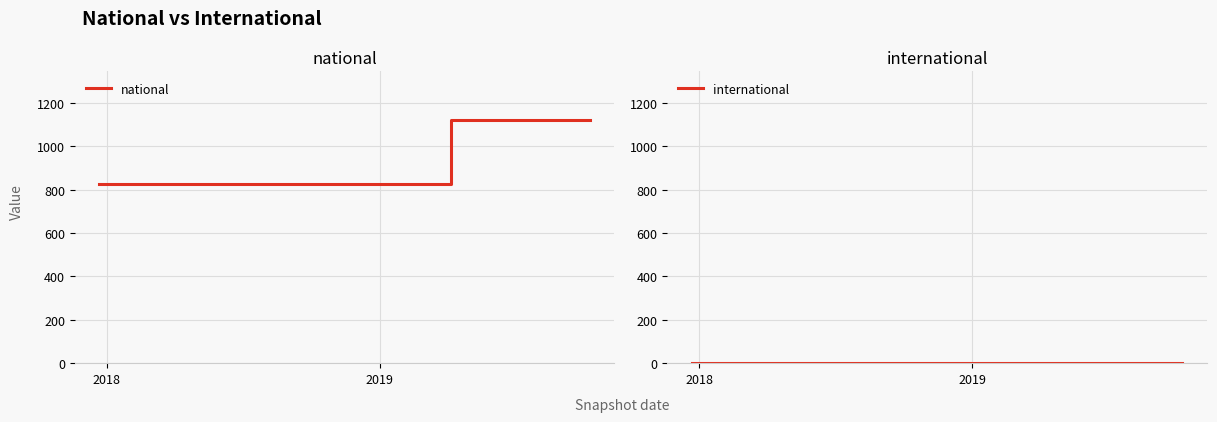

Does the chart display data point markers on the line(s)?

No